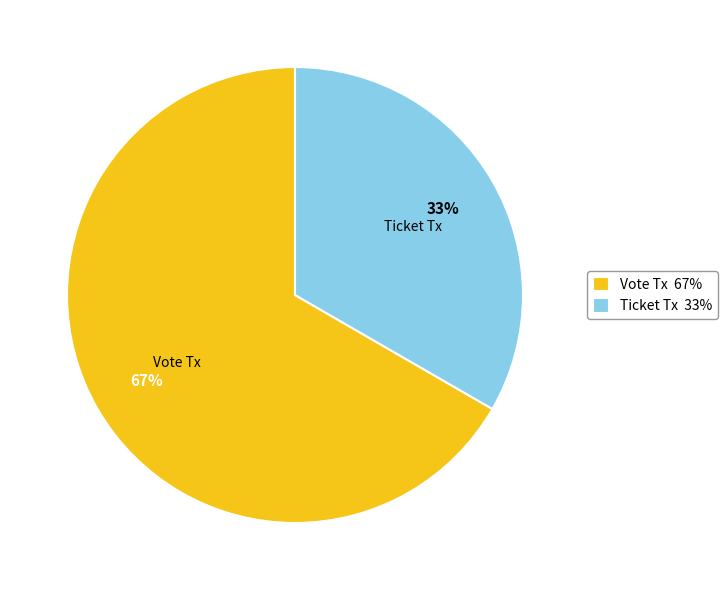

Does Ticket Tx account for over 50% of the chart?

No